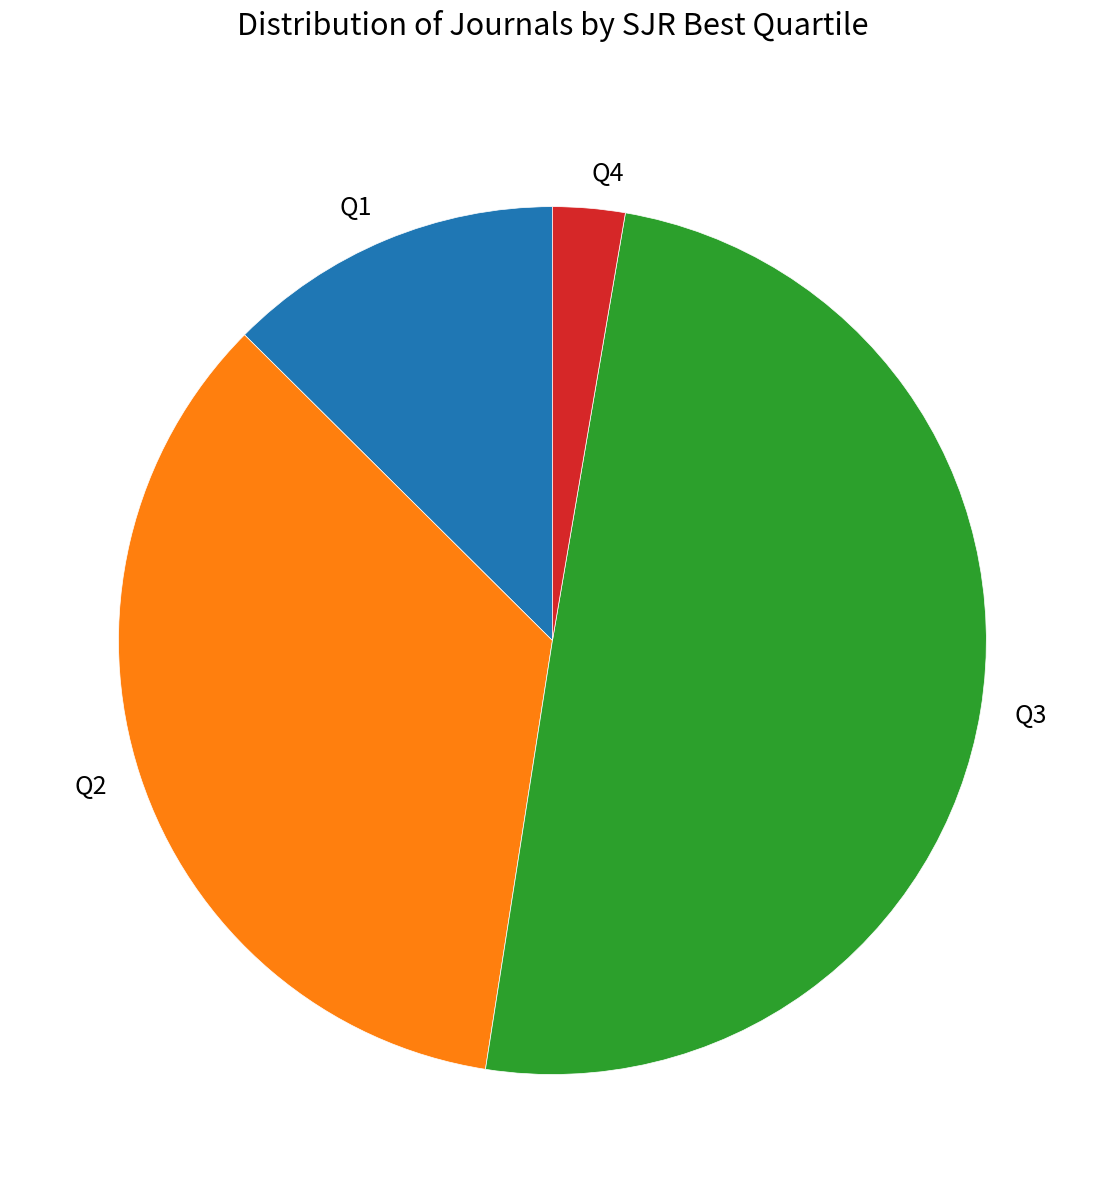

Is it true that Q2 is 50% of the pie?

False